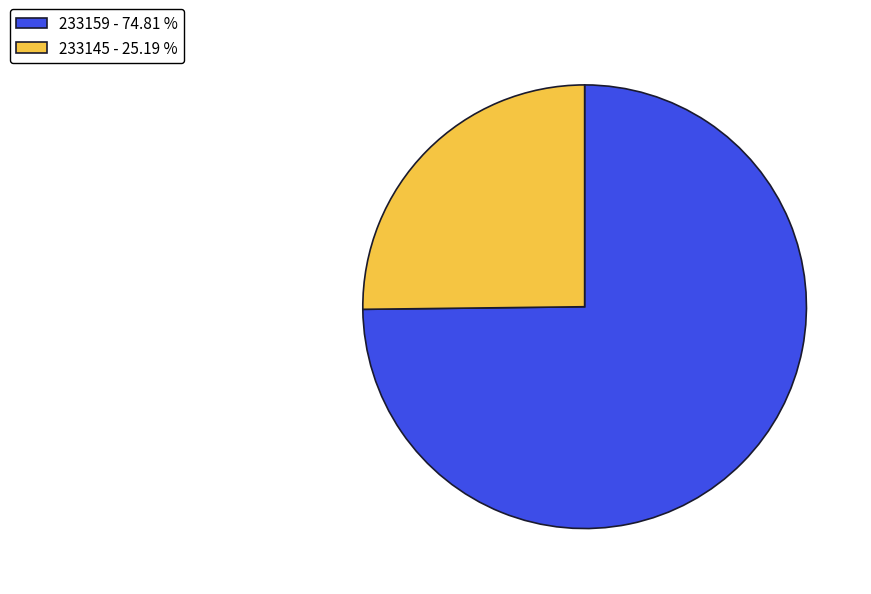

Is 233145 the majority of the pie?

No